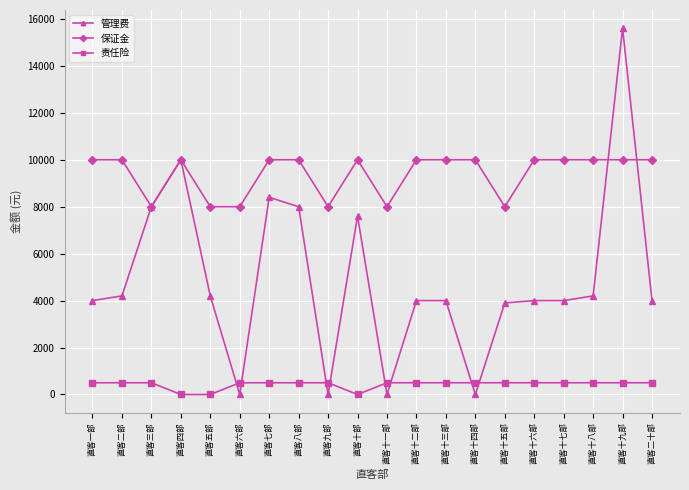

Is it true that 保证金 equals 6177 at 直客二十部?

False